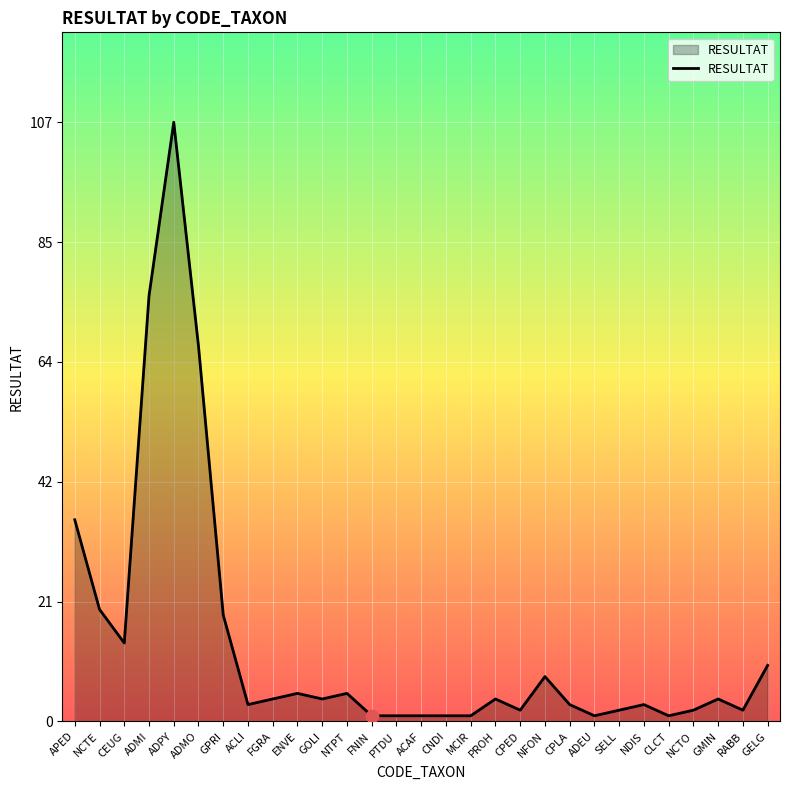

What is the change in value from NFON to NCTO?

-6